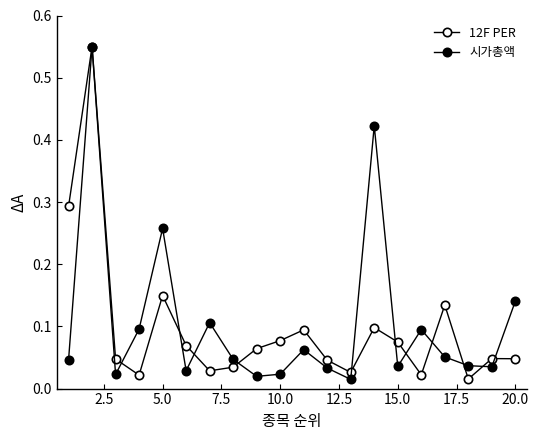

How many lines are shown in the chart?

2